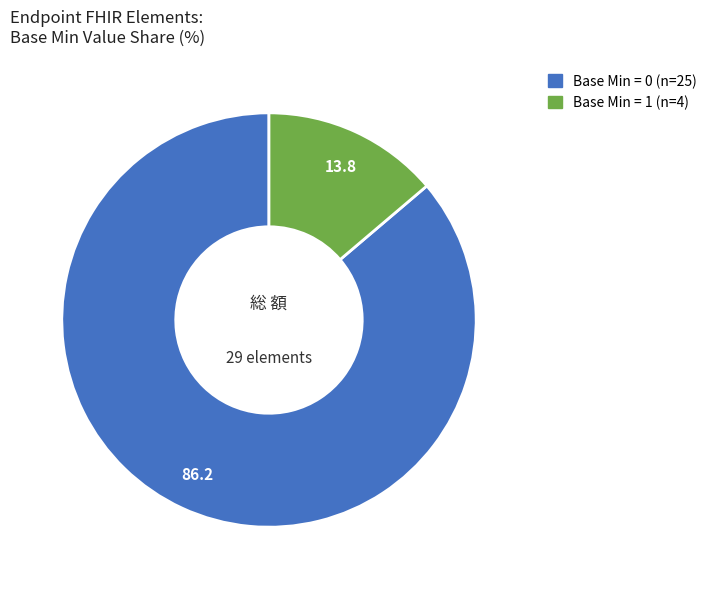

How many slices are in this pie chart?

2